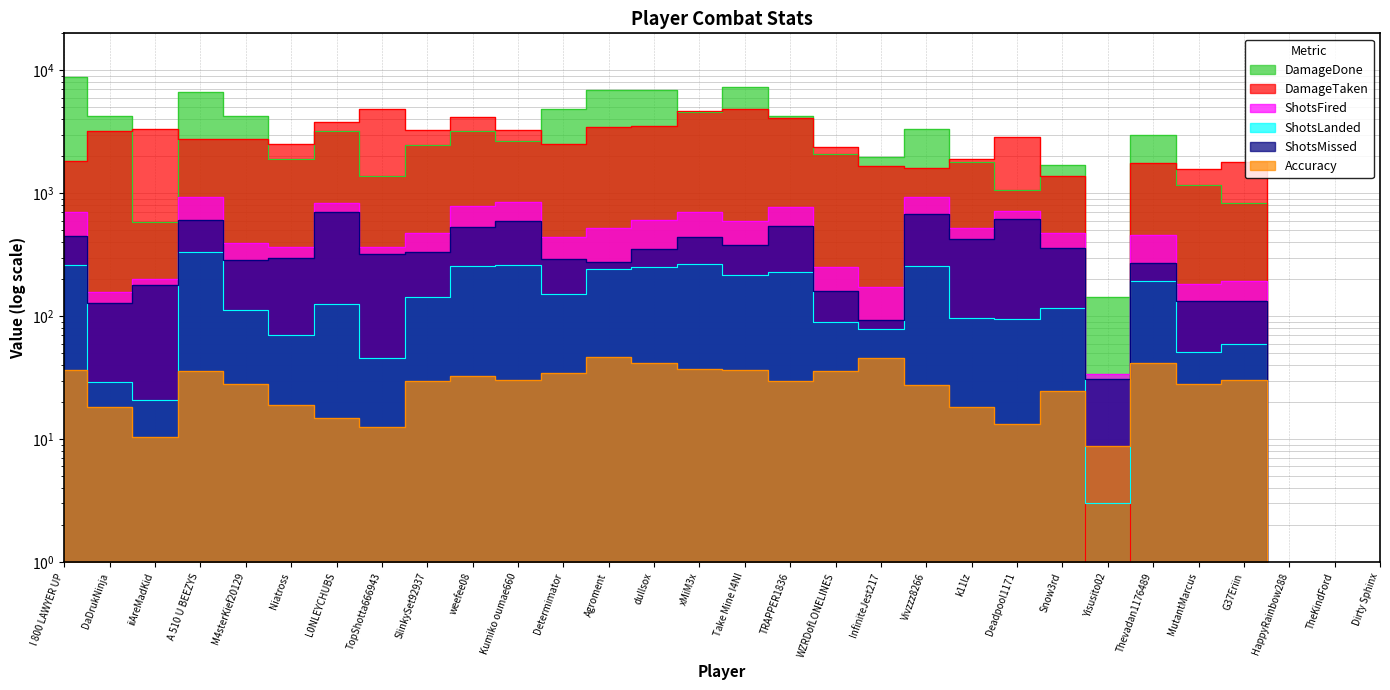

What is the total value across all series at InfiniteJest217?

3999.7